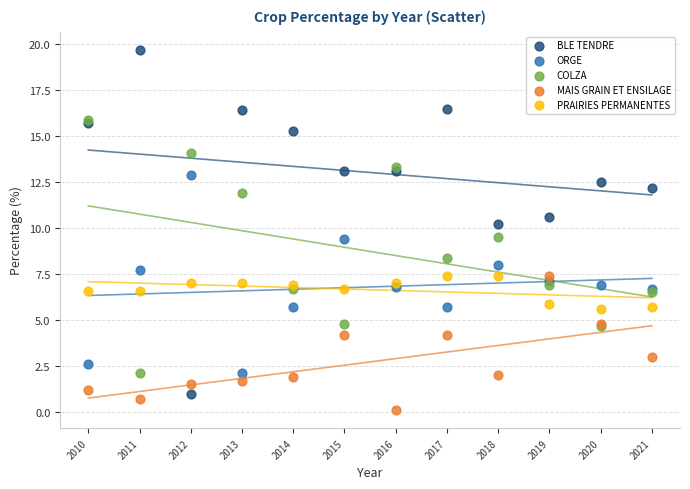

What are all the series names shown in the legend?

BLE TENDRE, ORGE, COLZA, MAIS GRAIN ET ENSILAGE, PRAIRIES PERMANENTES